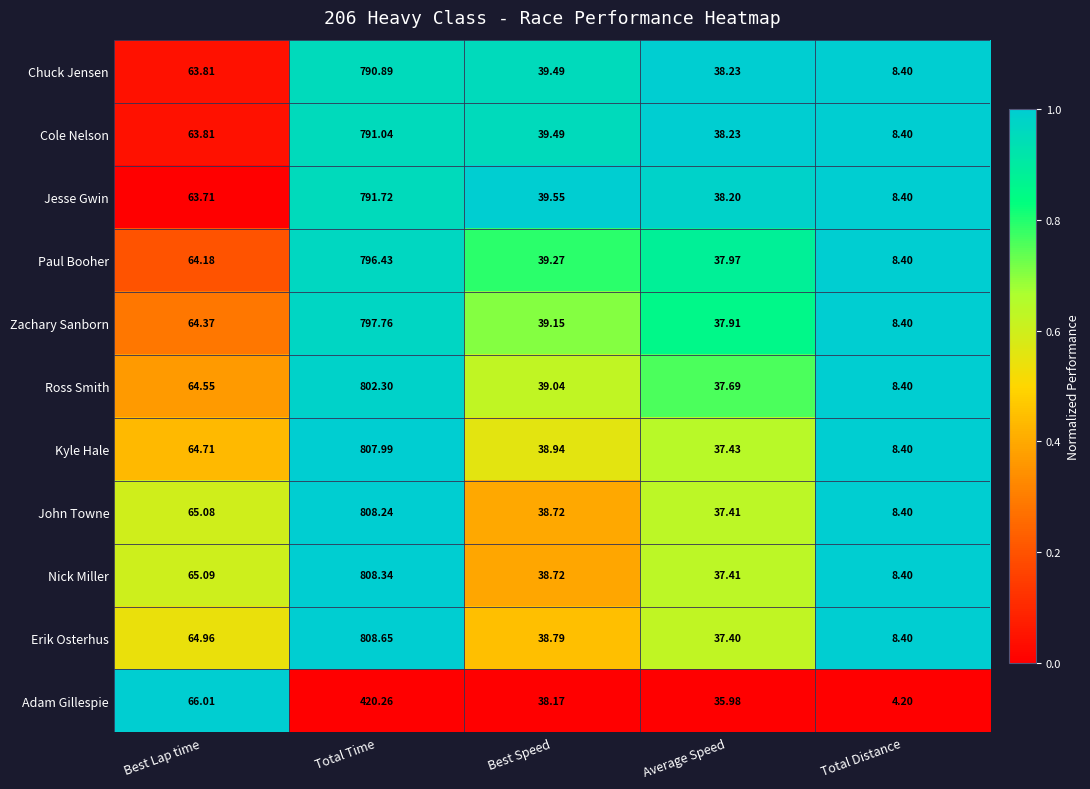

At which category is the sum across all series the highest?

Total Time